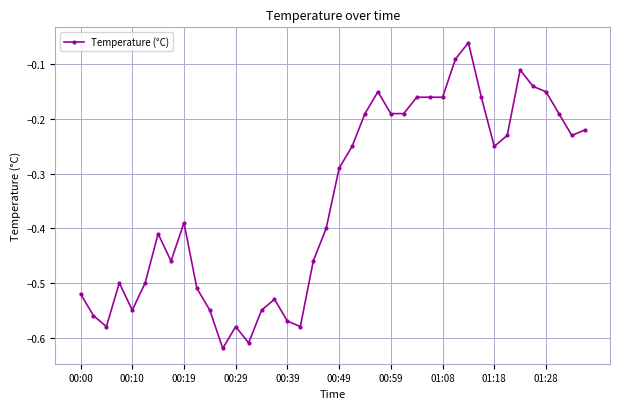

True or false: the data has more than 2 interior local peaks.

True